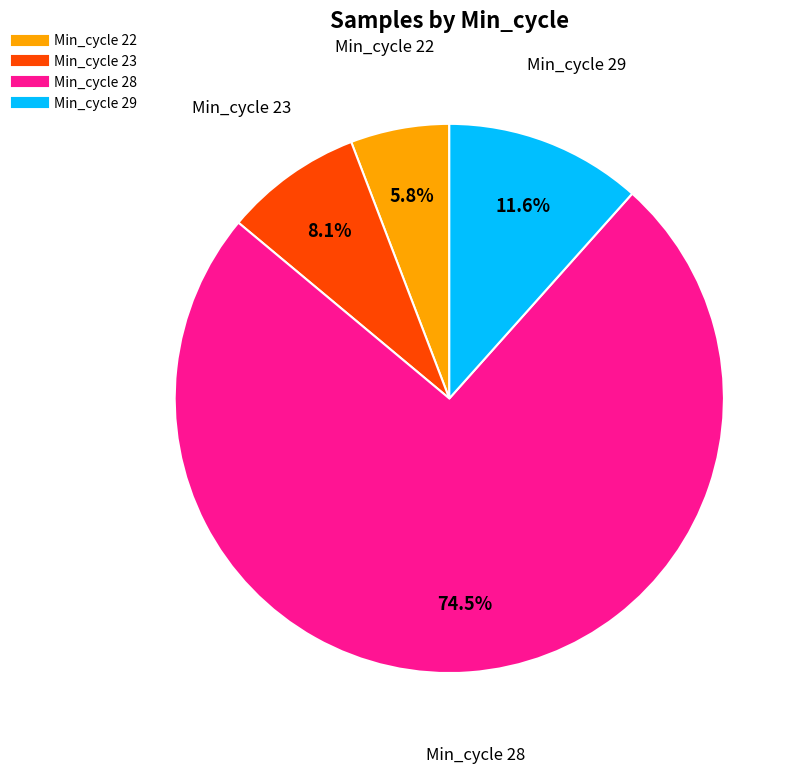

To the nearest percent, what is the average slice percentage?

25%